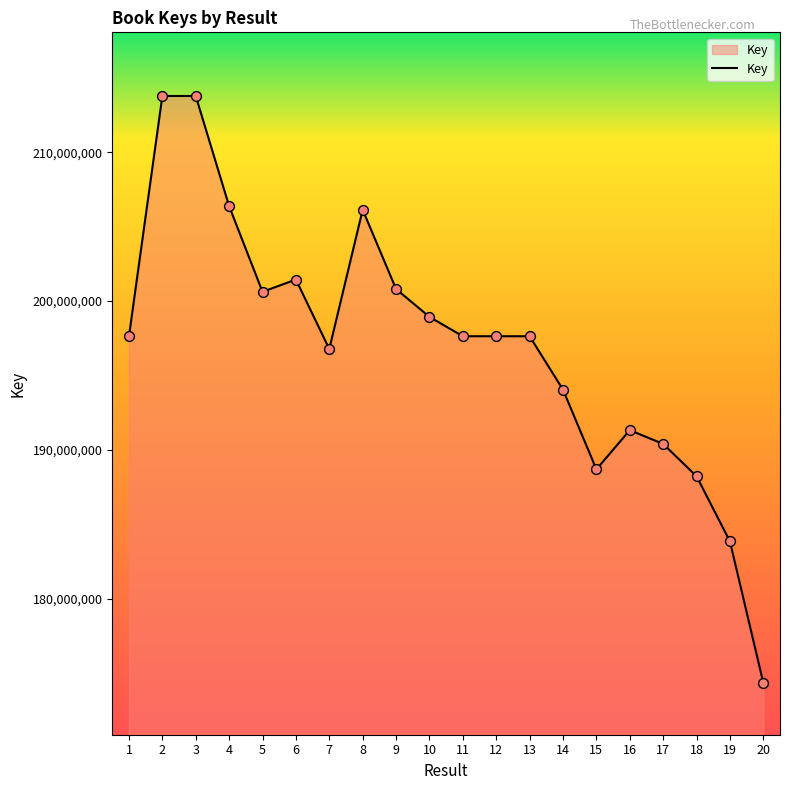

What is the ratio of the value at 8 to the value at 6?

1.0